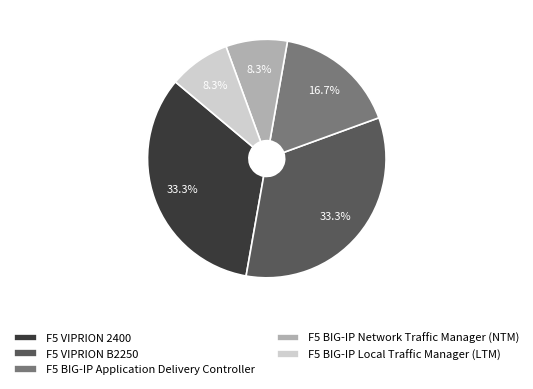

Is there any slice that represents more than half of the pie?

No